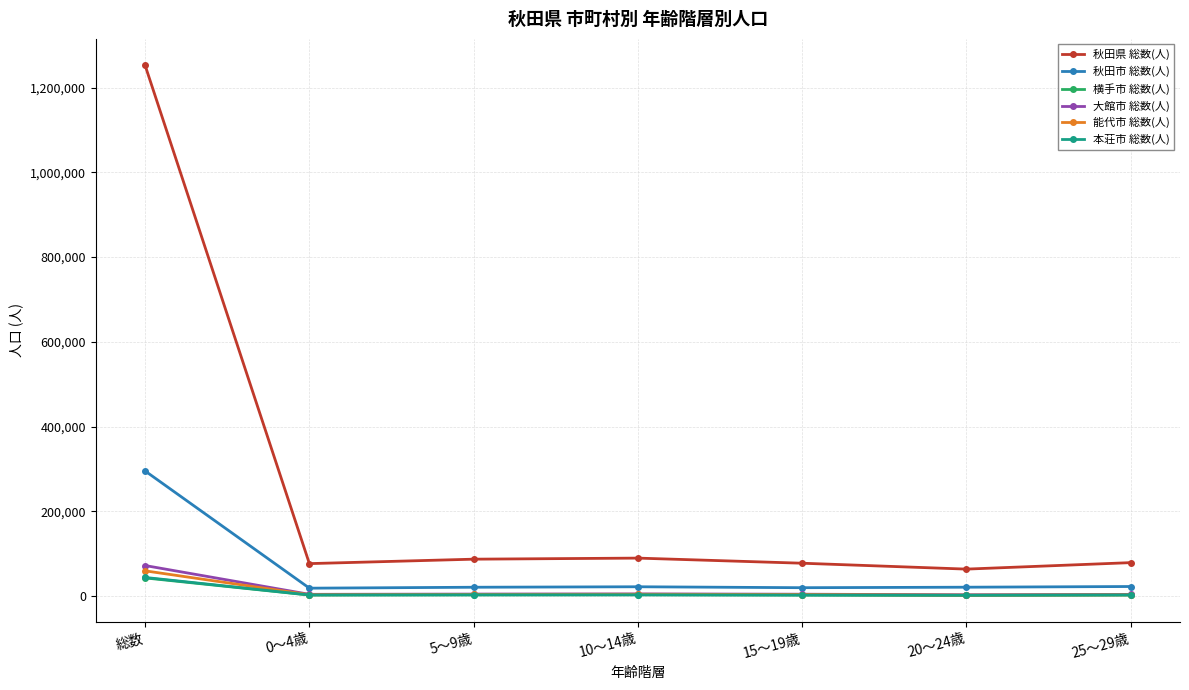

What is the average value of the 横手市 総数(人) series?

8384